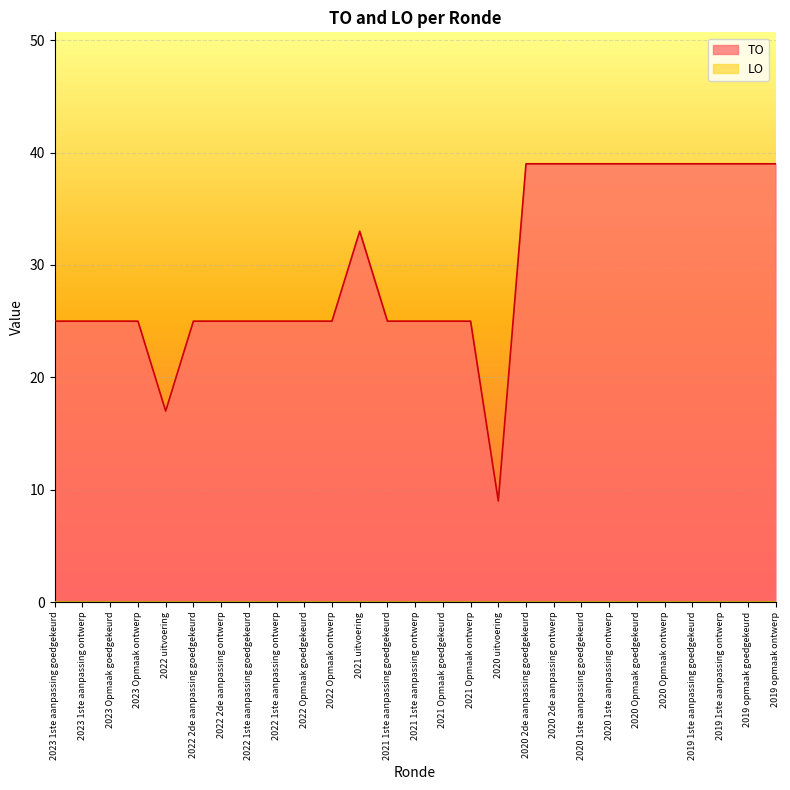

Reading left to right, transcribe all the data shown in this chart.

2023 1ste aanpassing goedgekeurd=25	2023 1ste aanpassing ontwerp=25	2023 Opmaak goedgekeurd=25	2023 Opmaak ontwerp=25	2022 uitvoering=17	2022 2de aanpassing goedgekeurd=25	2022 2de aanpassing ontwerp=25	2022 1ste aanpassing goedgekeurd=25	2022 1ste aanpassing ontwerp=25	2022 Opmaak goedgekeurd=25	2022 Opmaak ontwerp=25	2021 uitvoering=33	2021 1ste aanpassing goedgekeurd=25	2021 1ste aanpassing ontwerp=25	2021 Opmaak goedgekeurd=25	2021 Opmaak ontwerp=25	2020 uitvoering=9	2020 2de aanpassing goedgekeurd=39	2020 2de aanpassing ontwerp=39	2020 1ste aanpassing goedgekeurd=39	2020 1ste aanpassing ontwerp=39	2020 Opmaak goedgekeurd=39	2020 Opmaak ontwerp=39	2019 1ste aanpassing goedgekeurd=39	2019 1ste aanpassing ontwerp=39	2019 opmaak goedgekeurd=39	2019 opmaak ontwerp=39